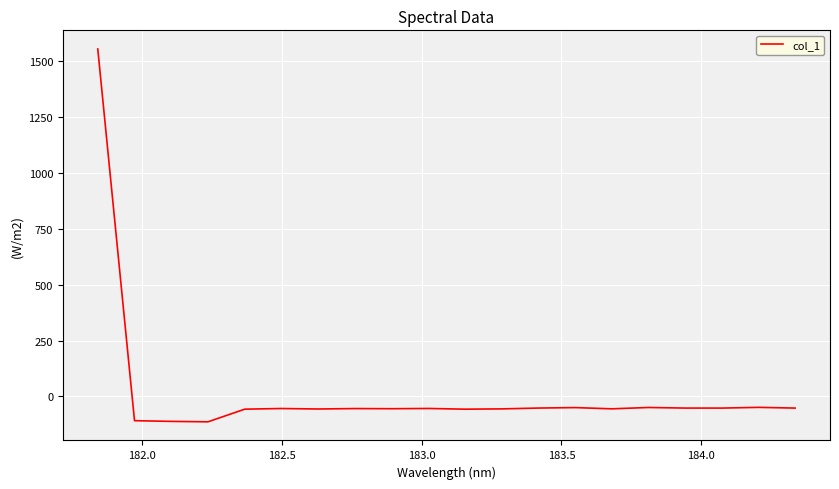

What is the smallest value displayed?

-113.9